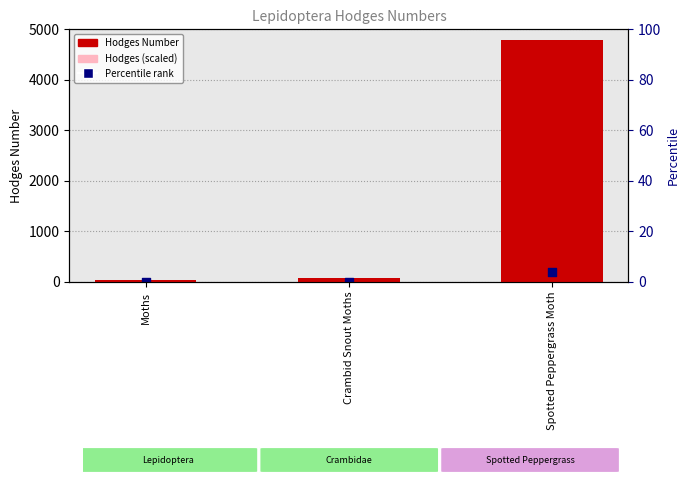

Which series reaches the maximum Y coordinate?

Hodges Number